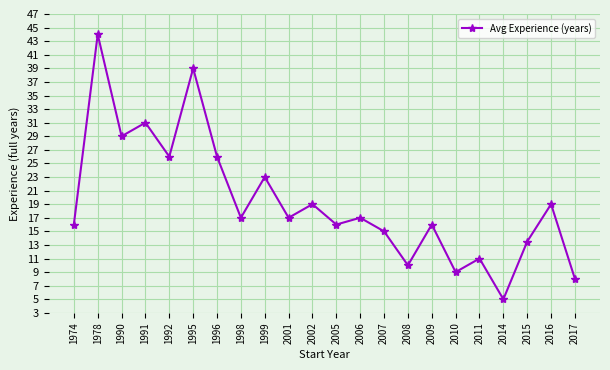

At which category does the data reach its first local peak?

1978